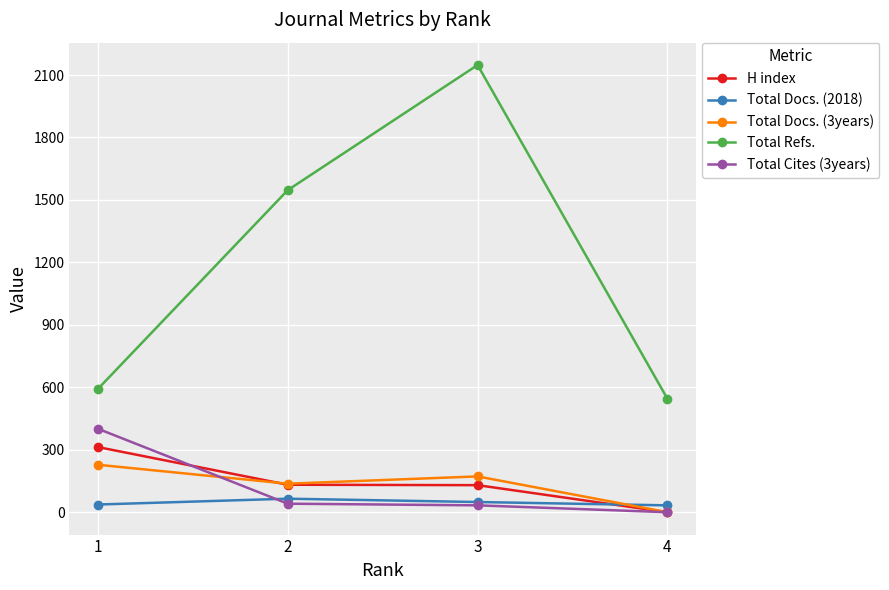

What are all the series names shown in the legend?

H index, Total Docs. (2018), Total Docs. (3years), Total Refs., Total Cites (3years)